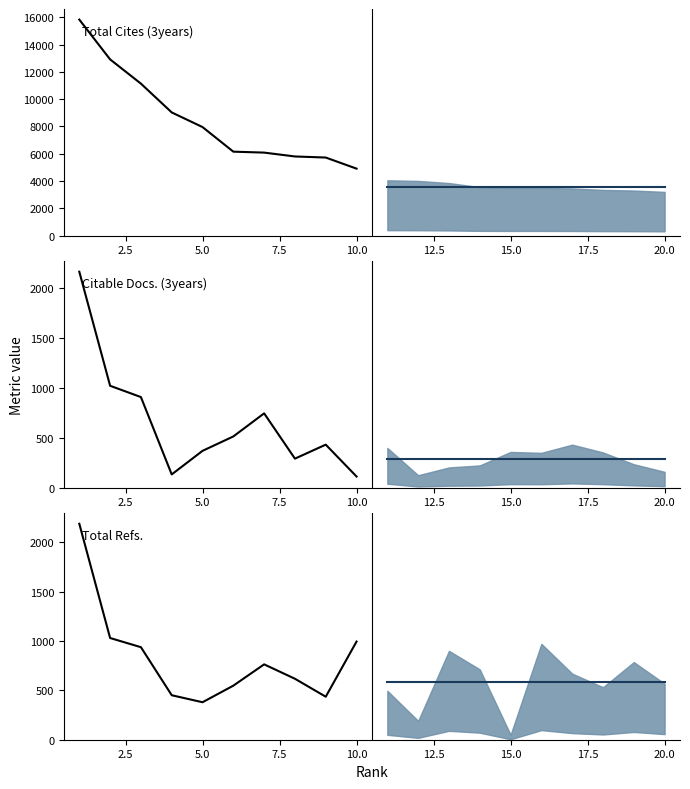

True or false: Total Refs. mean and Citable Docs. (3years) historical cross at least once.

True